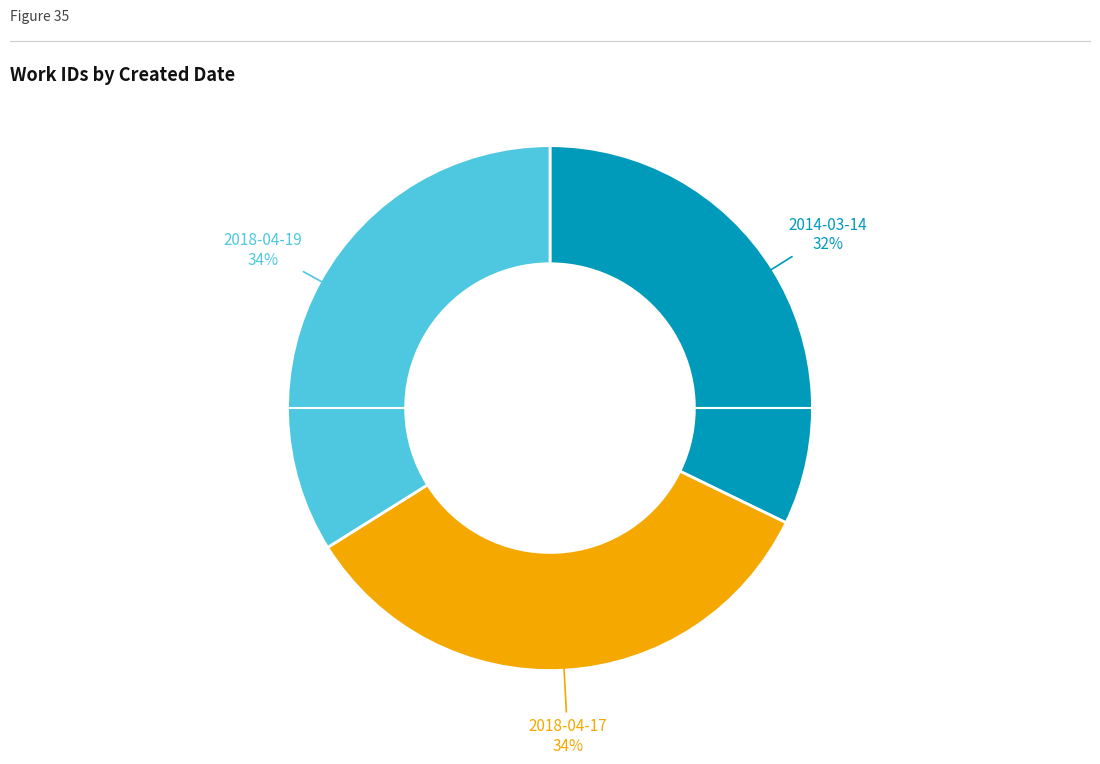

Does any single category account for the majority?

No